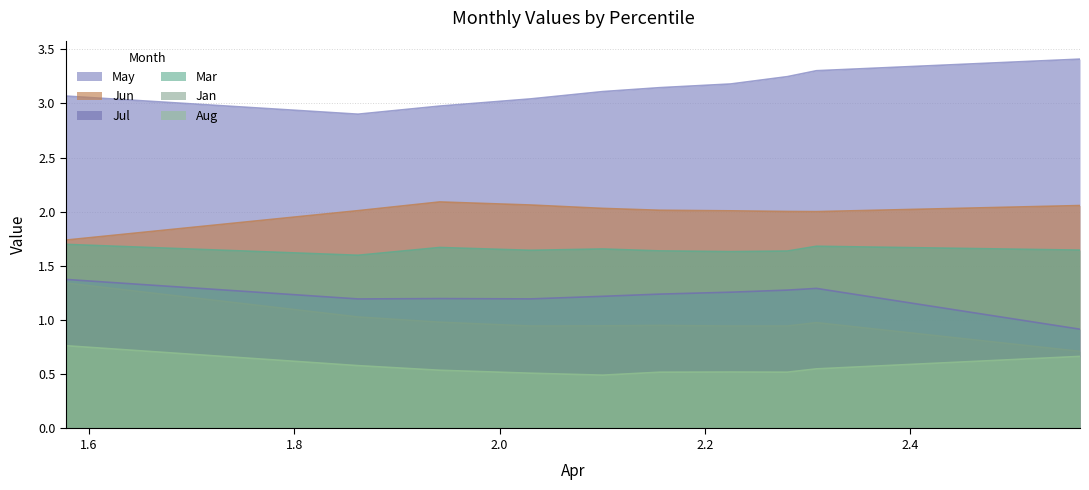

How many Mar values are between 1 and 2?

10